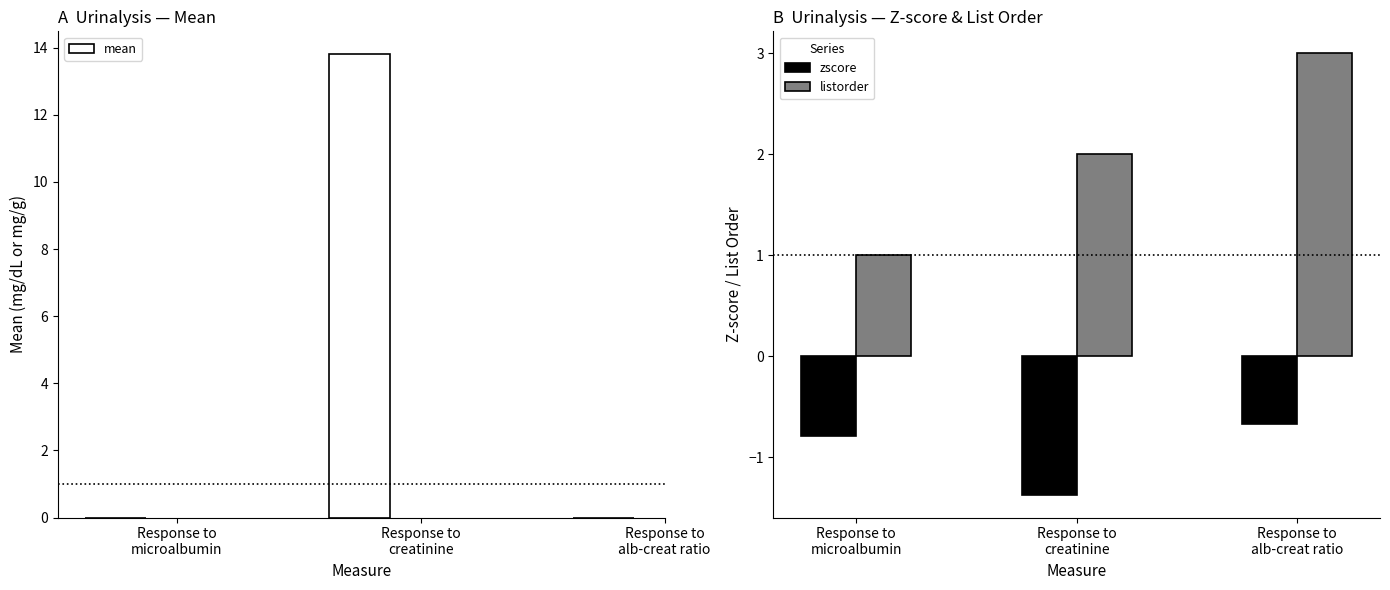

What is the greatest value displayed?

13.8